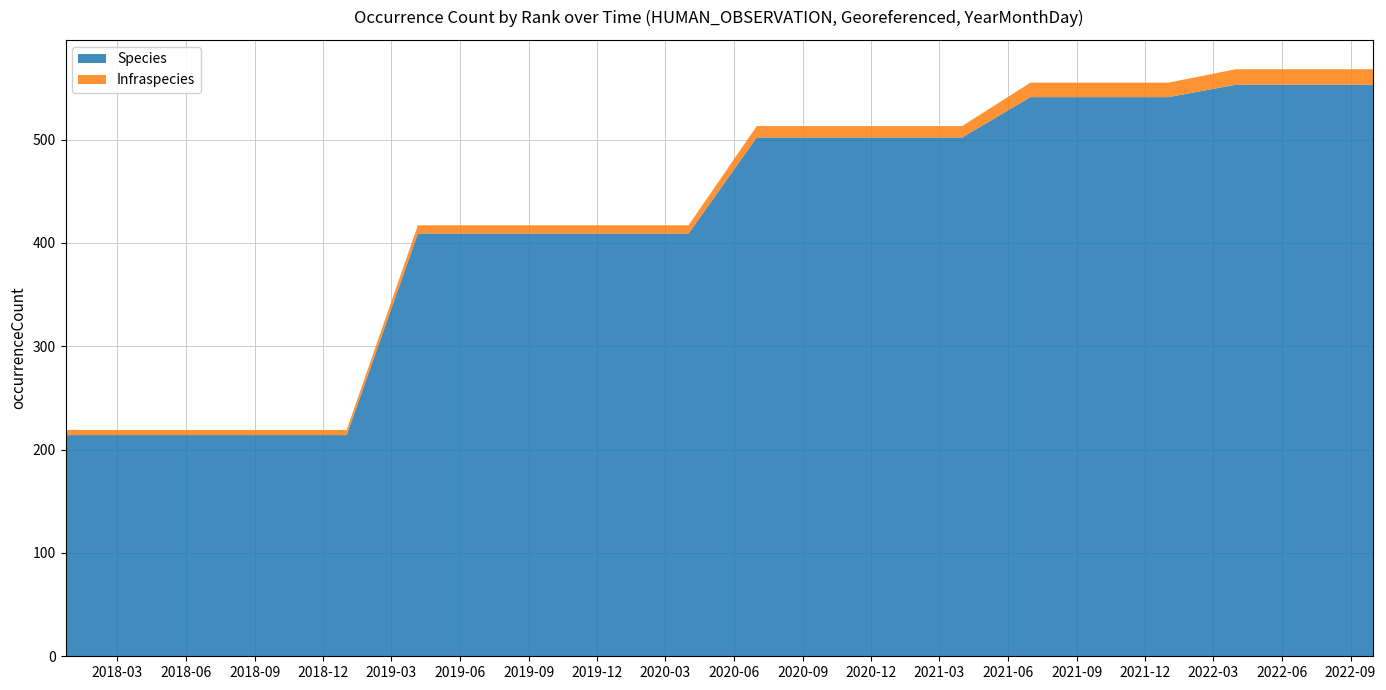

Reading right to left, transcribe all the data shown in this chart.

Species: 553	553	553	541	541	541	502	502	502	502	409	409	409	409	409	214	214	214	214	214
Infraspecies: 15	15	15	14	14	14	11	11	11	11	8	8	8	8	8	5	5	5	5	5